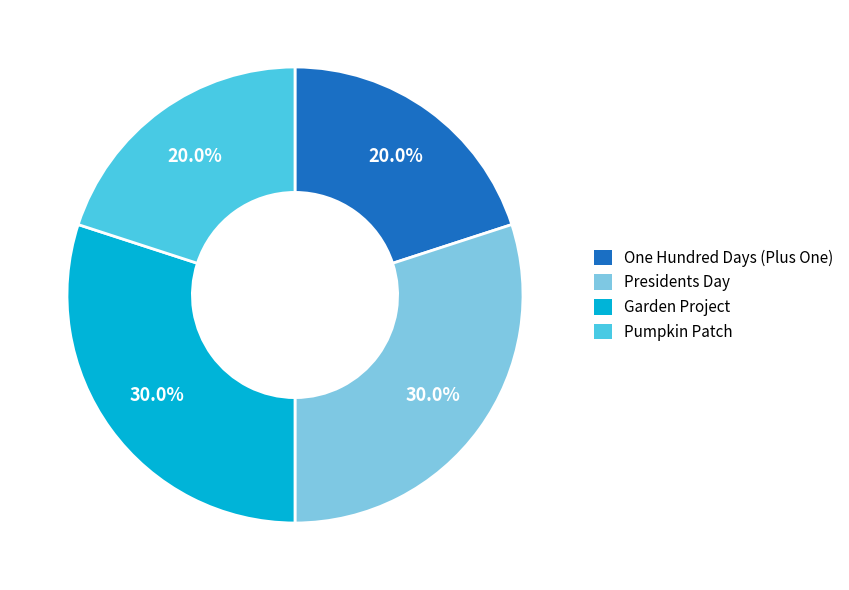

Does any single category account for the majority?

No